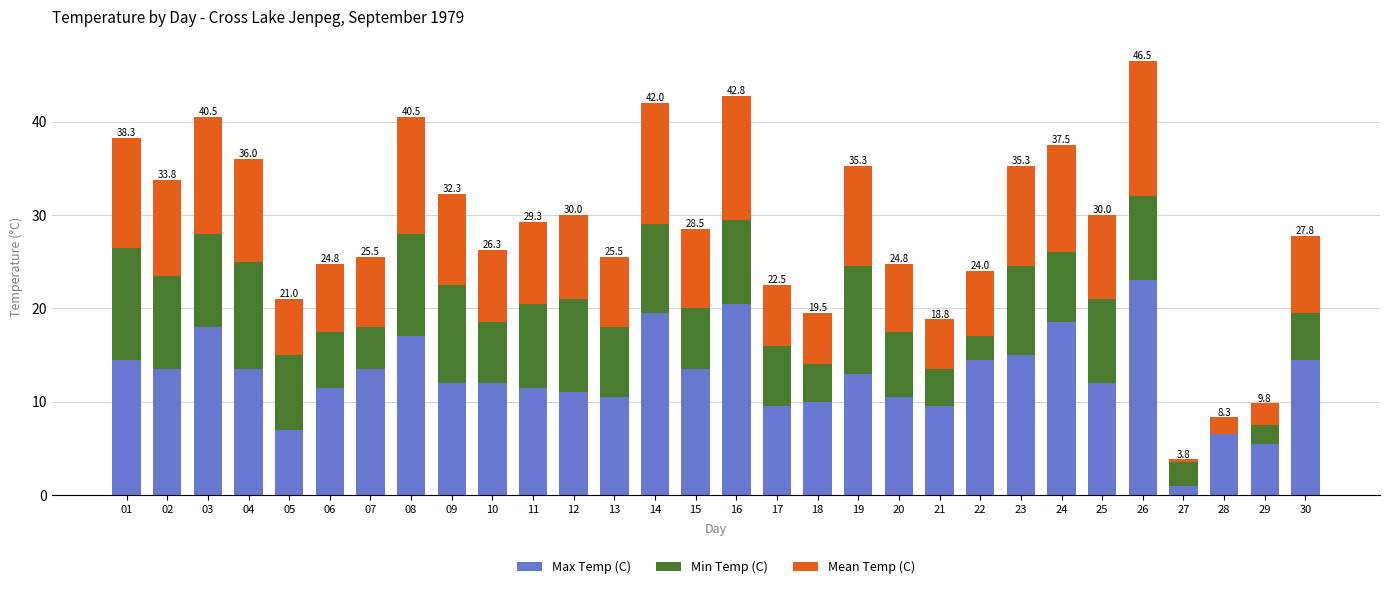

The Max Temp (C) series shows 13.5 at 07. True or false?

True